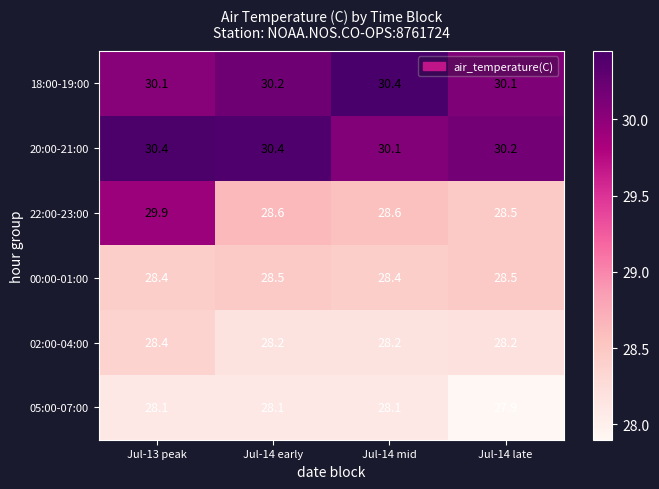

The 20:00-21:00 series shows 13.8 at Jul-14 mid. True or false?

False